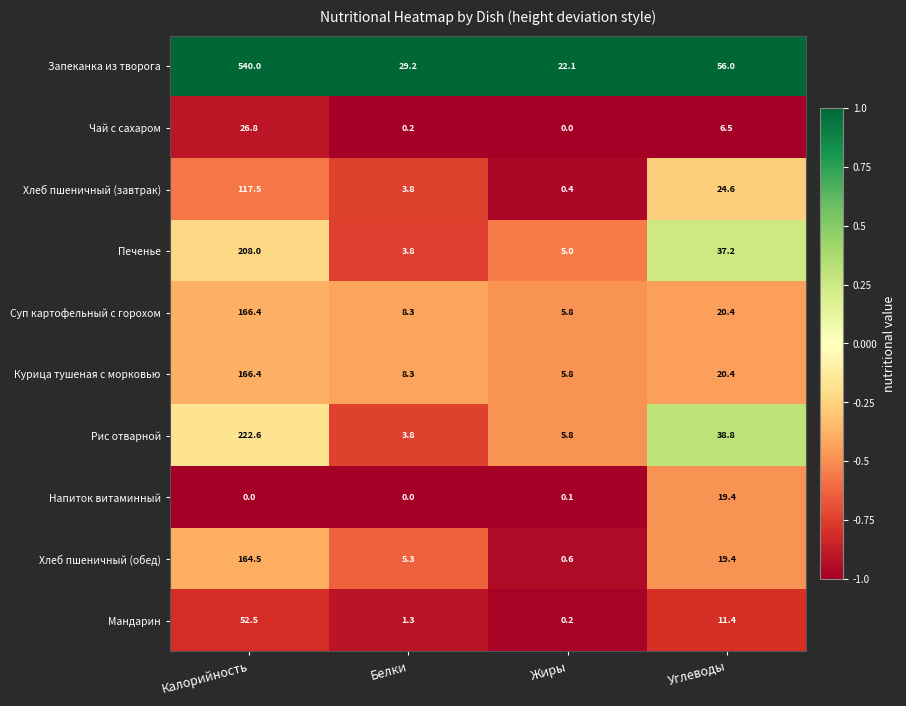

What is the greatest value displayed?

540.0